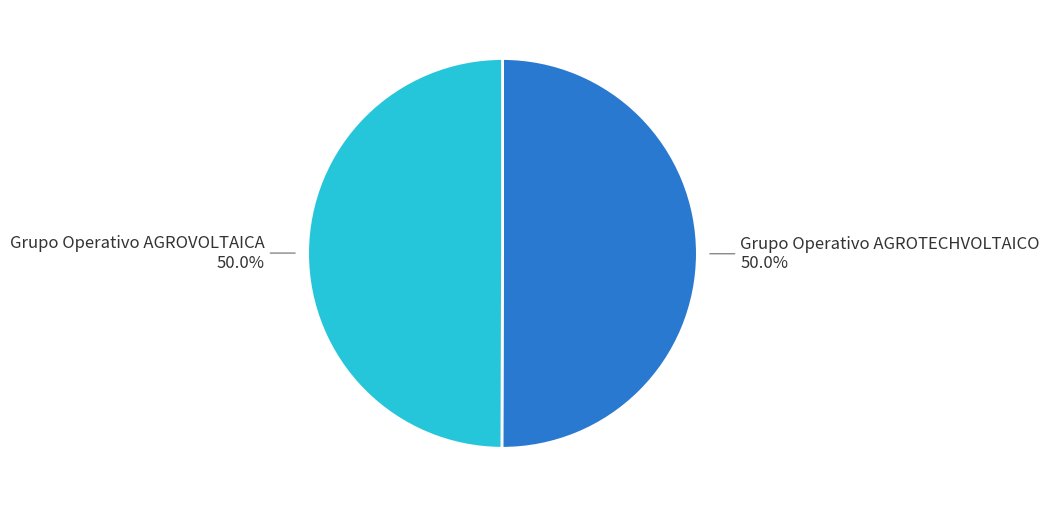

How much of the chart is everything except Grupo Operativo AGROTECHVOLTAICO?

50.0%